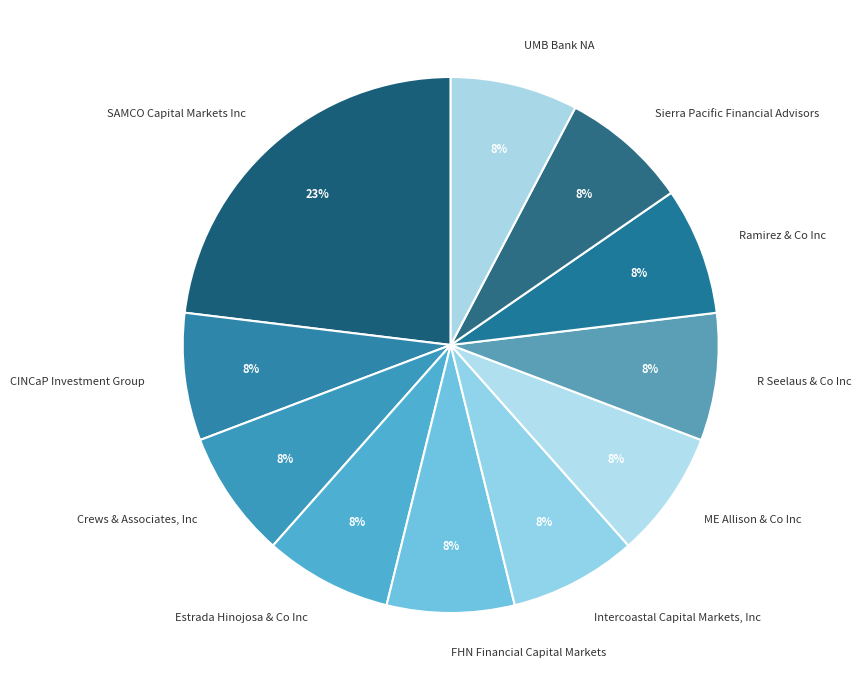

Do R Seelaus & Co Inc and Crews & Associates, Inc together represent more than half of the pie?

No